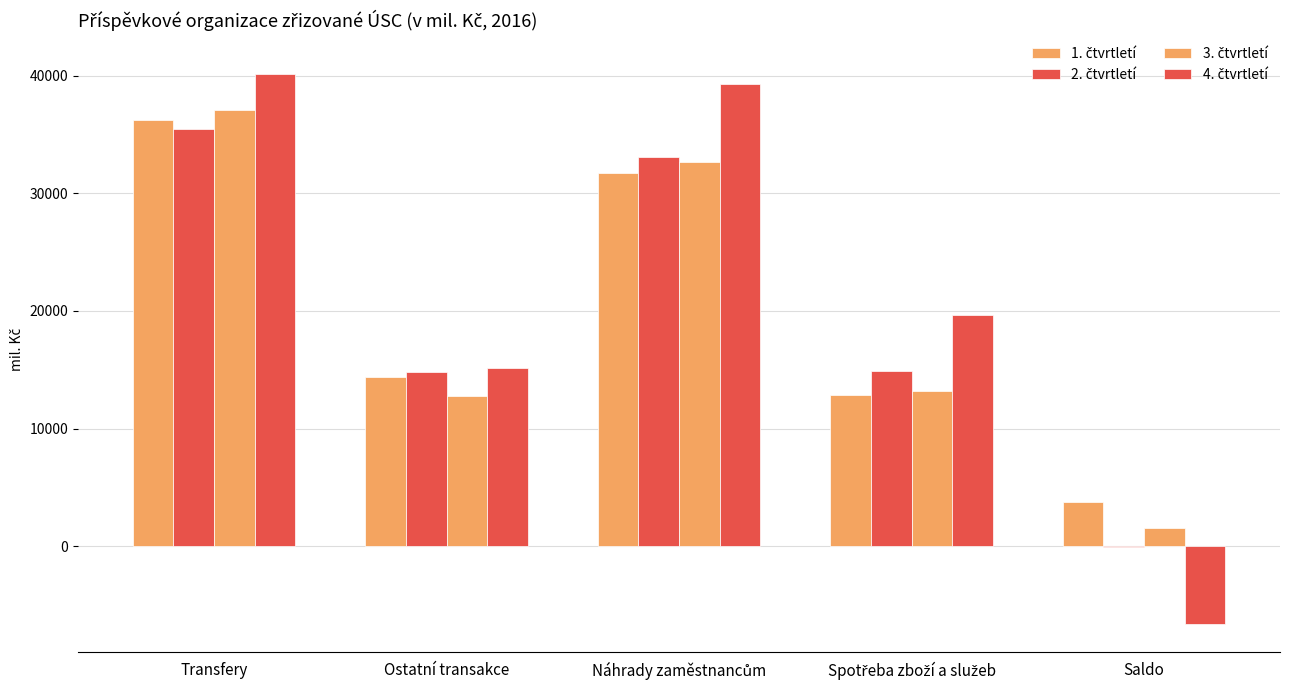

The value of 1. čtvrtletí at Ostatní transakce is 14338.1. True or false?

True